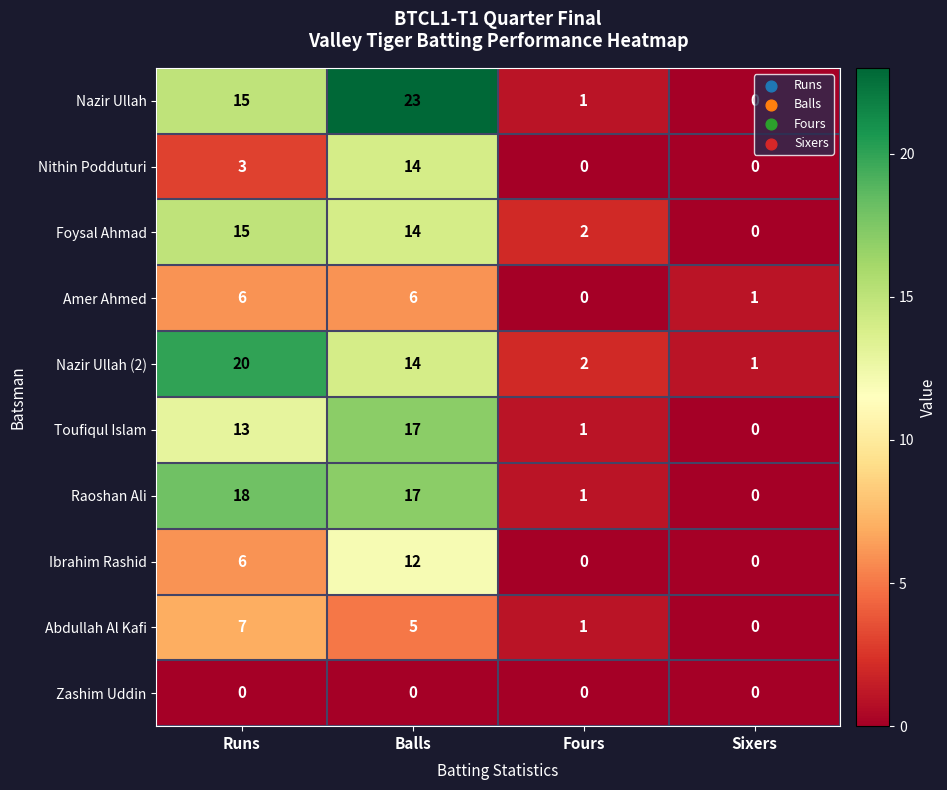

What is the difference between the highest and lowest values at Runs?

20